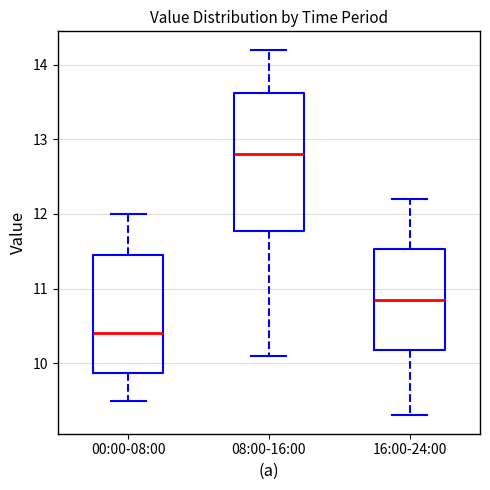

Reading left to right, read every box against the y-axis: the position of its median line, the range the box covers, and the ends of its whiskers. The values are not printed on the chart, so give them approximately, as read against the axis.

00:00-08:00: median 10.4, box 9.9 to 11.5, whiskers 9.5 to 12.0
08:00-16:00: median 12.8, box 11.8 to 13.6, whiskers 10.1 to 14.2
16:00-24:00: median 10.9, box 10.2 to 11.5, whiskers 9.3 to 12.2